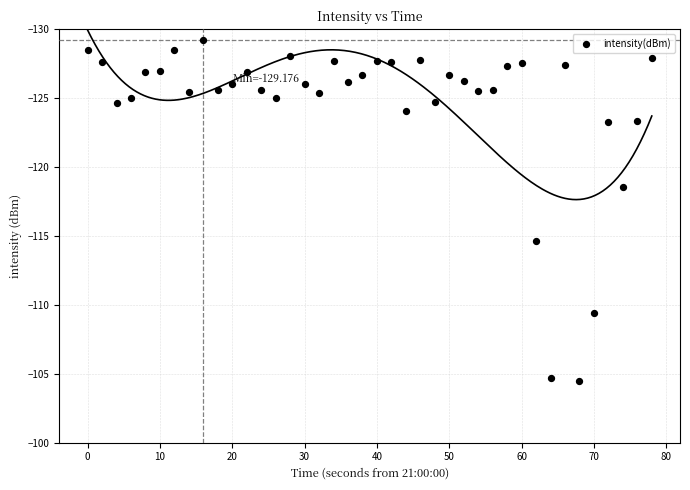

What is the range of X values (max minus min)?

78.0